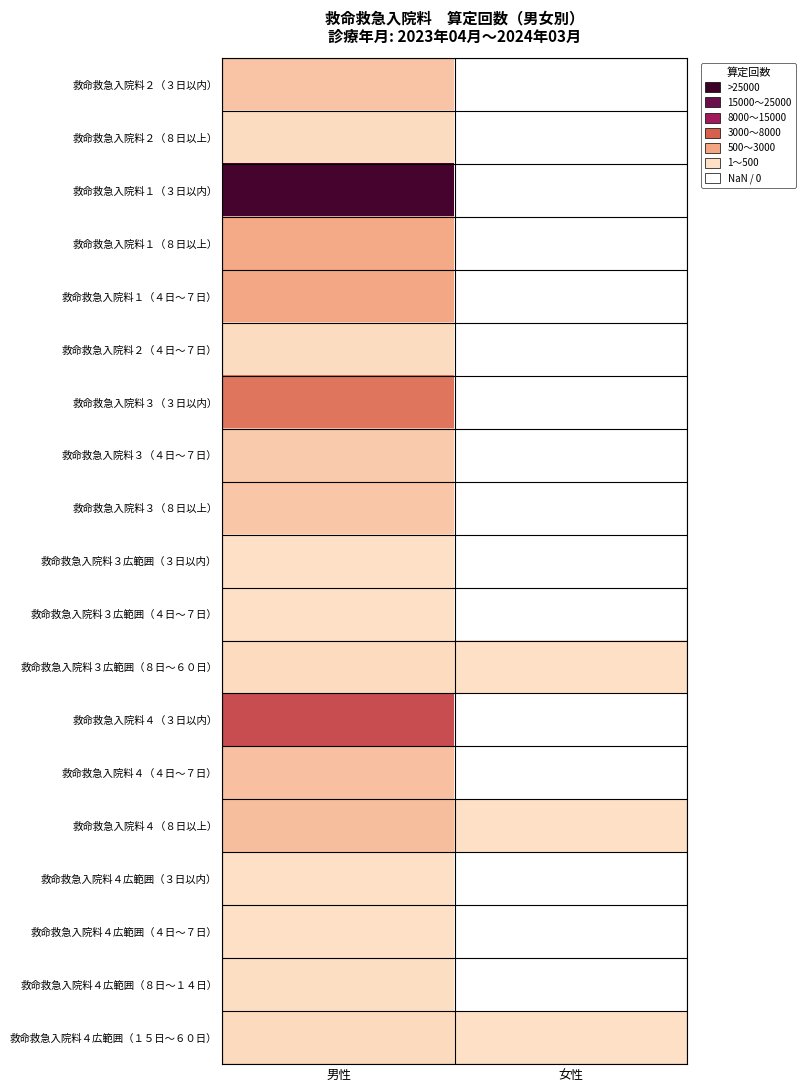

Which label corresponds to the largest value in the chart?

男性